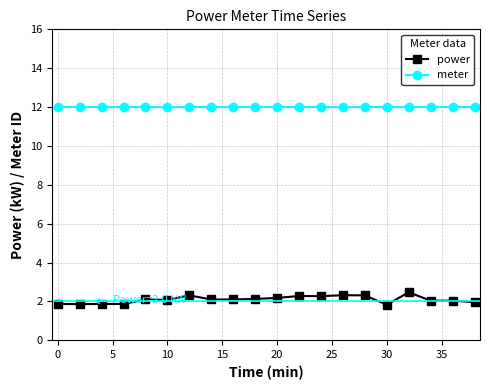

Which series has the largest range (max minus min)?

power